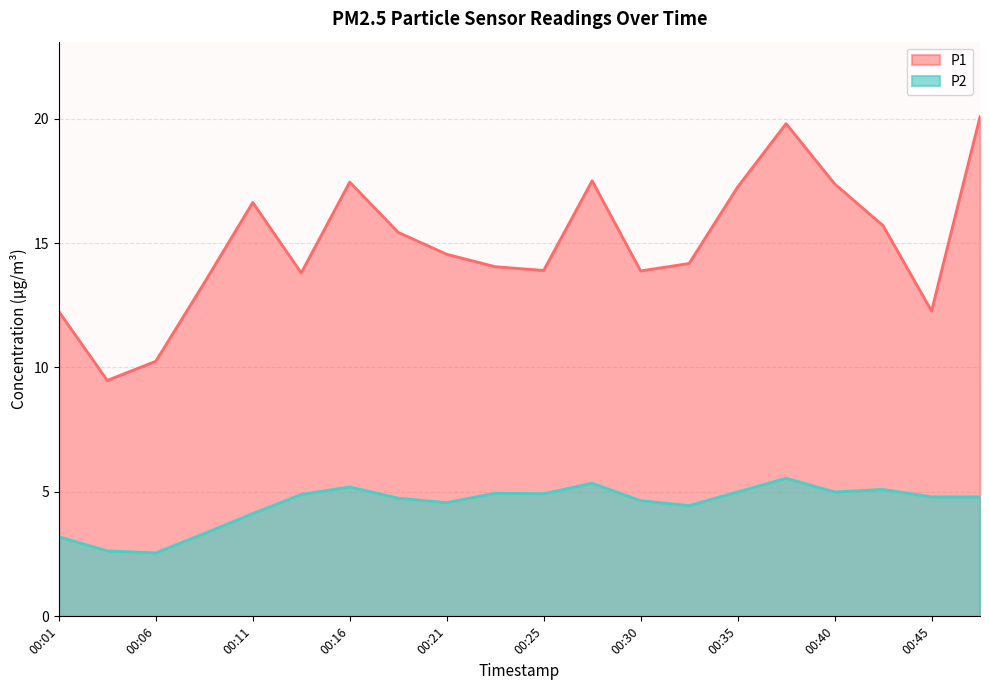

What is the difference between the second highest and second lowest values in the P2 series?

2.7